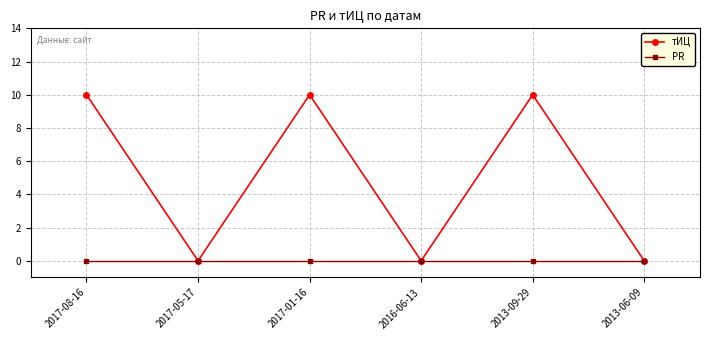

Is this an area chart (filled region under the line)?

No